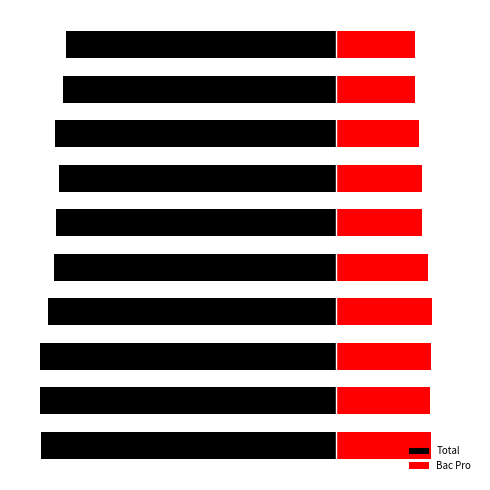

True or false: Bac Pro has a value of 6822 at 2.

True